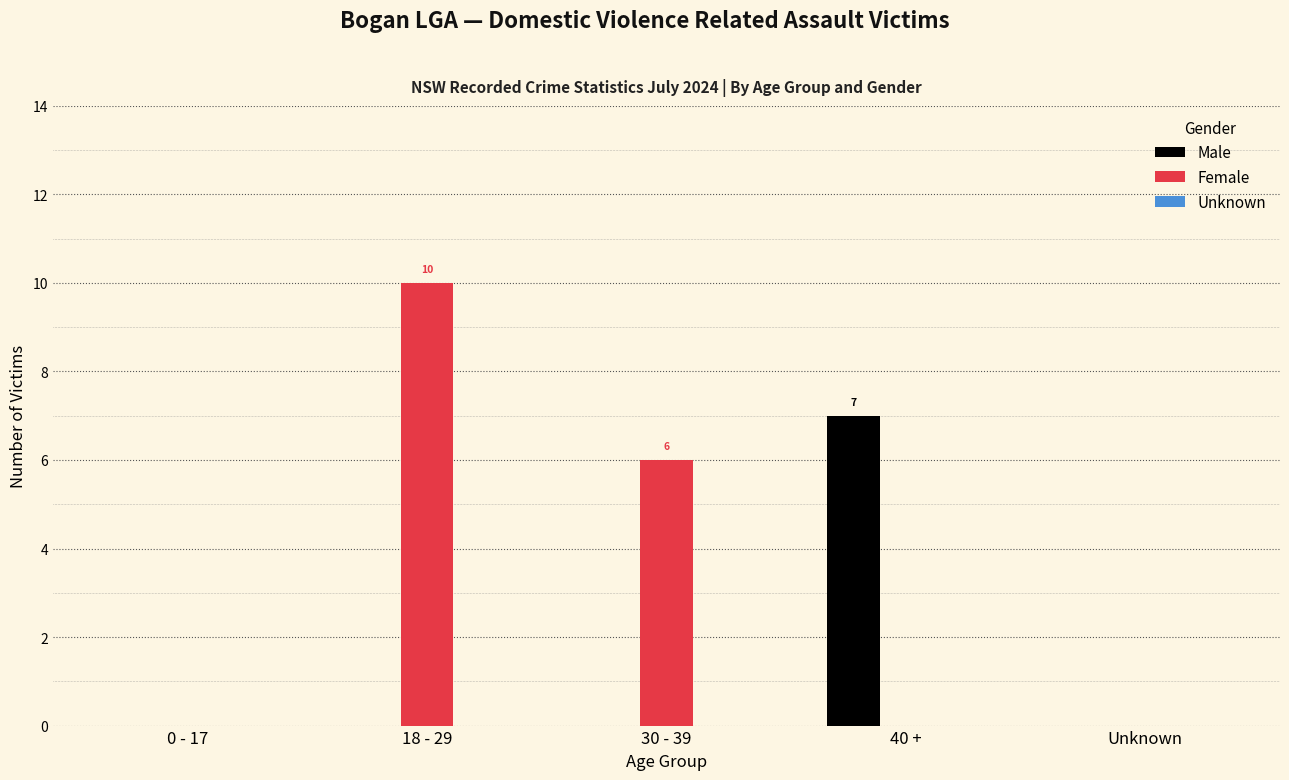

Which series has the largest total across all categories?

Female